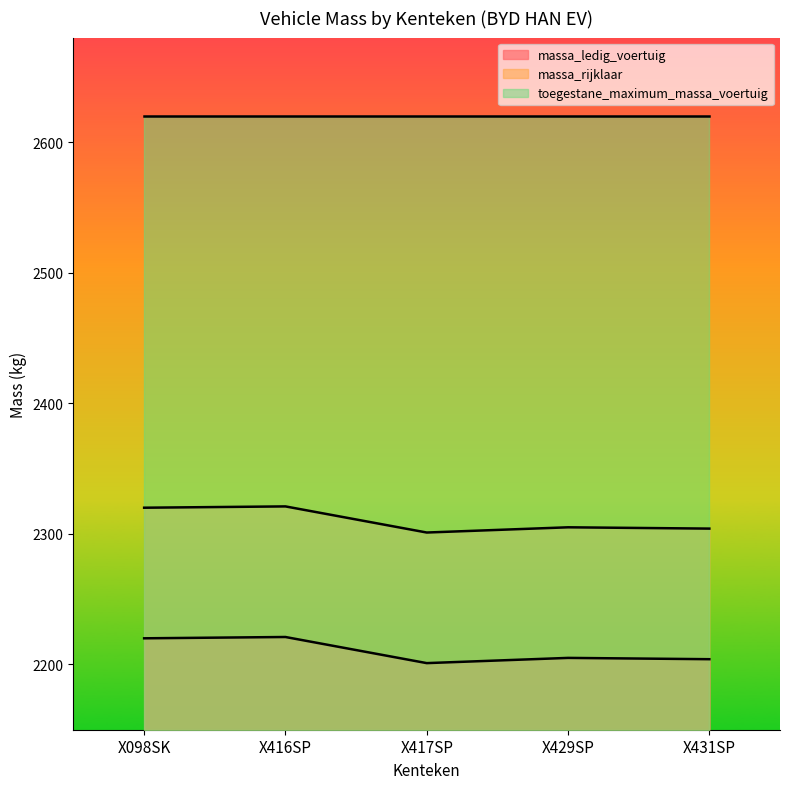

What is the approximate value of massa_rijklaar at X431SP?

2304